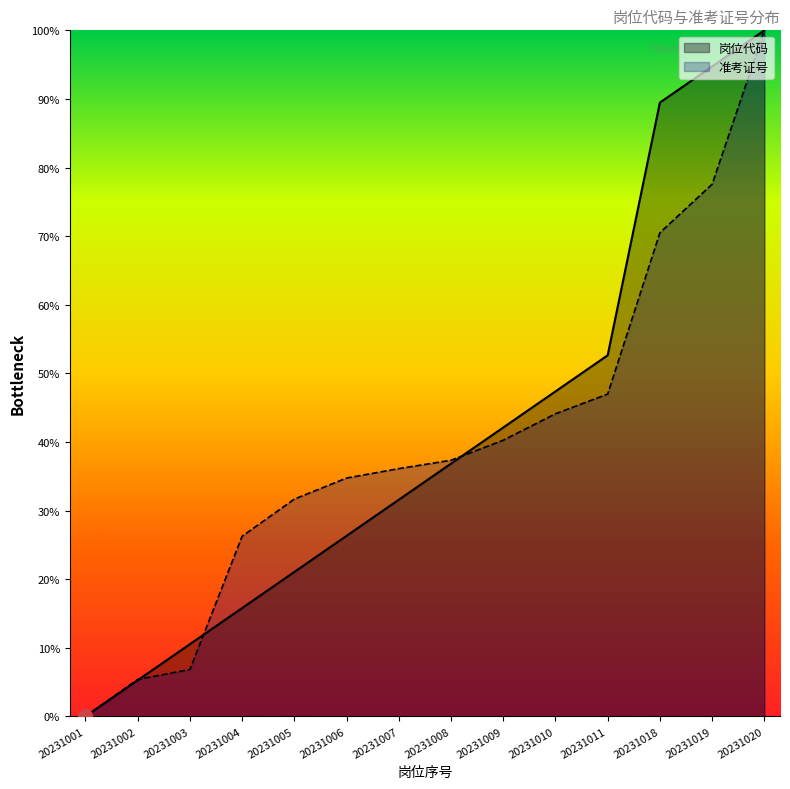

What is the sum of all 准考证号 values?

557.7